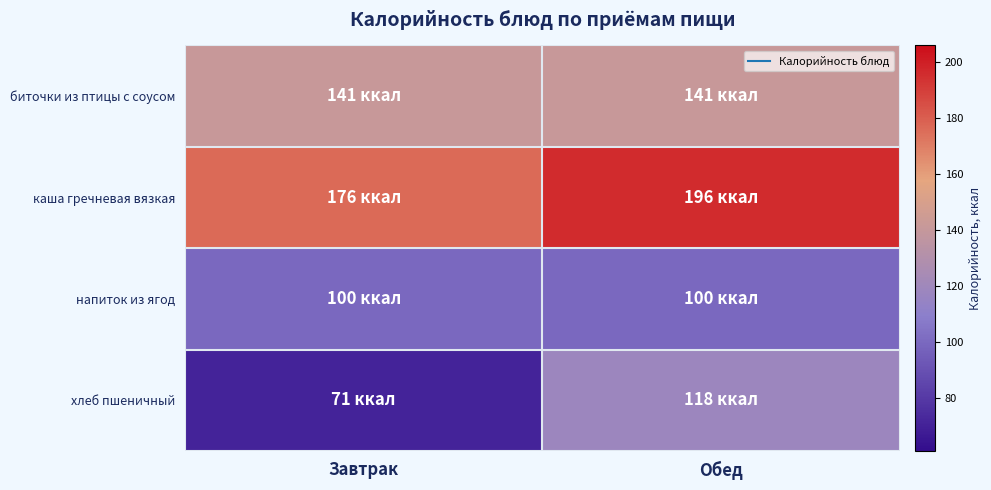

Reading left to right, transcribe all the data shown in this chart.

биточки из птицы с соусом: Завтрак=141	Обед=141
каша гречневая вязкая: Завтрак=176	Обед=196
напиток из ягод: Завтрак=100	Обед=100
хлеб пшеничный: Завтрак=71	Обед=118